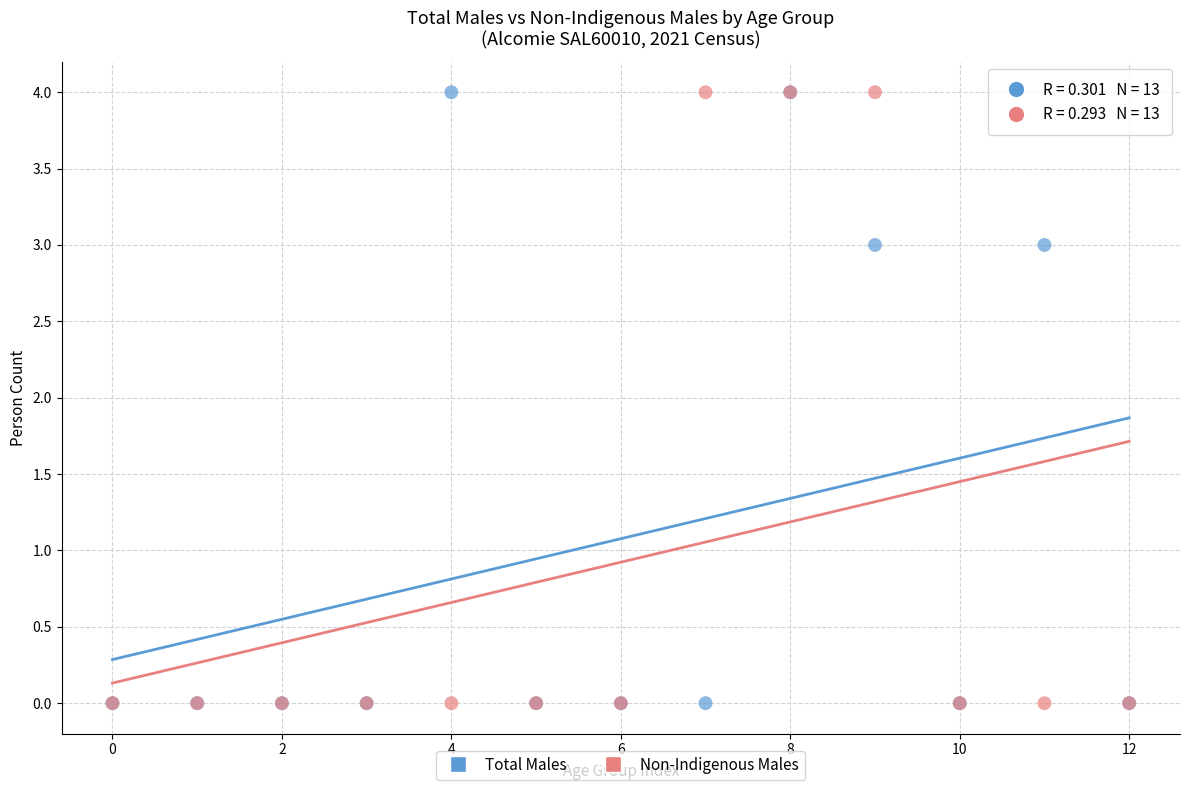

What are all the series names shown in the legend?

Total Males, Non-Indigenous Males